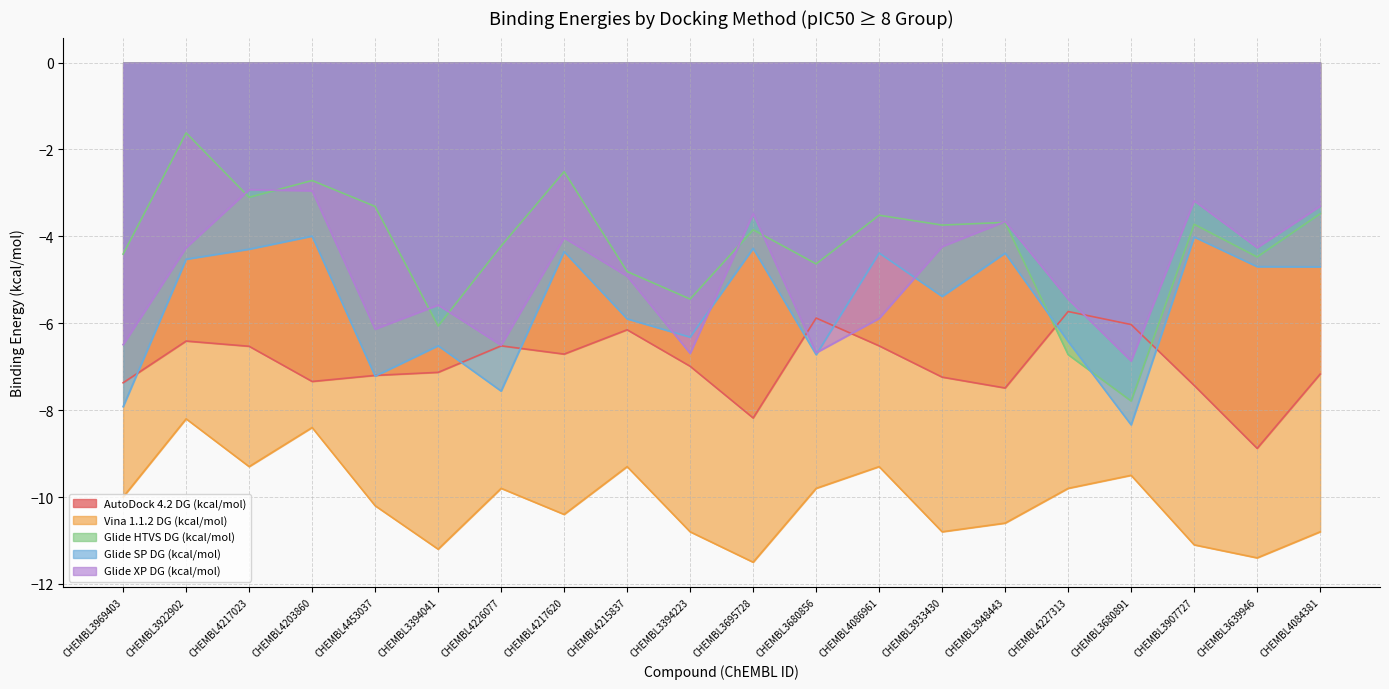

True or false: Vina 1.1.2 DG (kcal/mol) has a value of -5.2 at CHEMBL3680856.

False